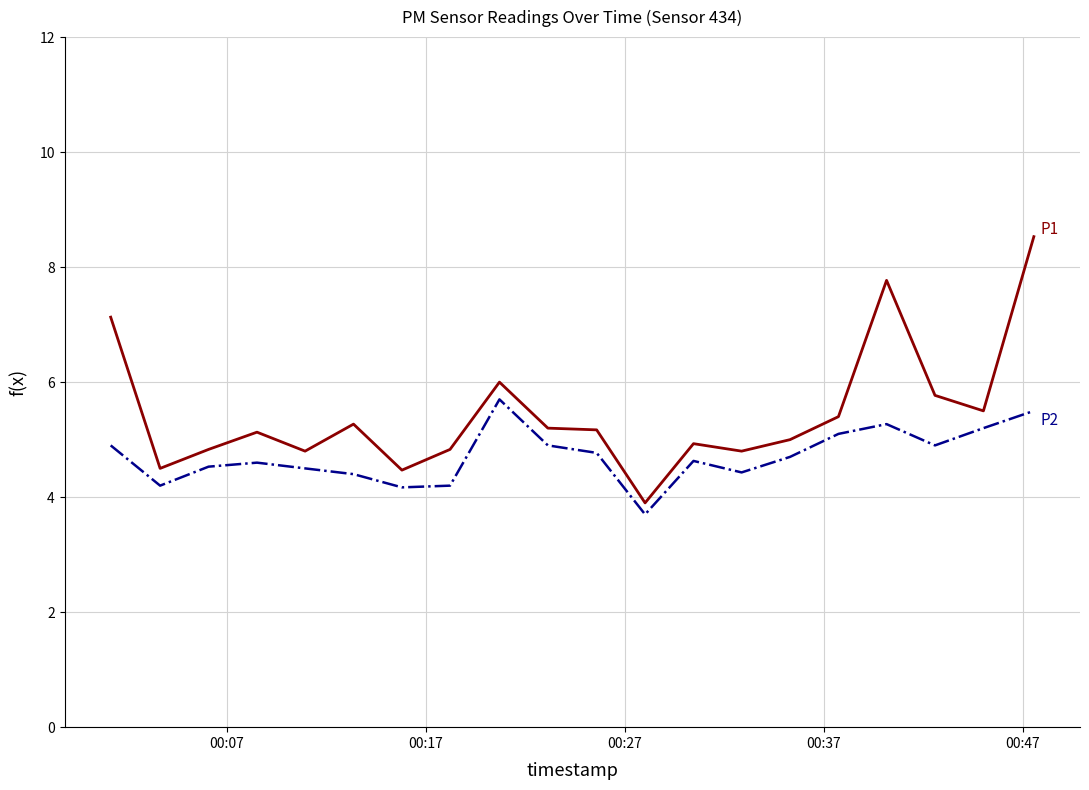

What is the smallest value displayed?

3.7